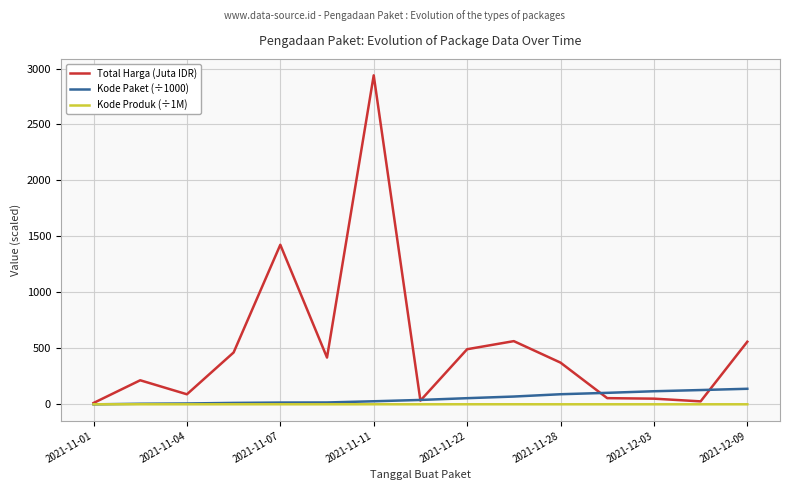

Rank the series by their maximum value, from highest to lowest.

Total Harga (Juta IDR), Kode Paket (÷1000), Kode Produk (÷1M)